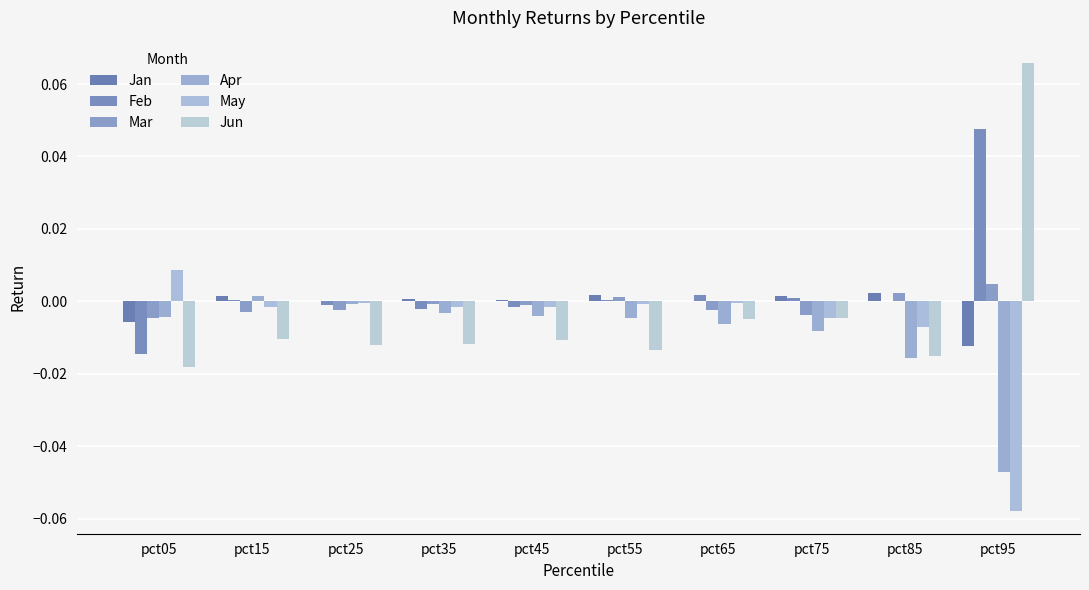

At how many categories does at least one series exceed 0?

10